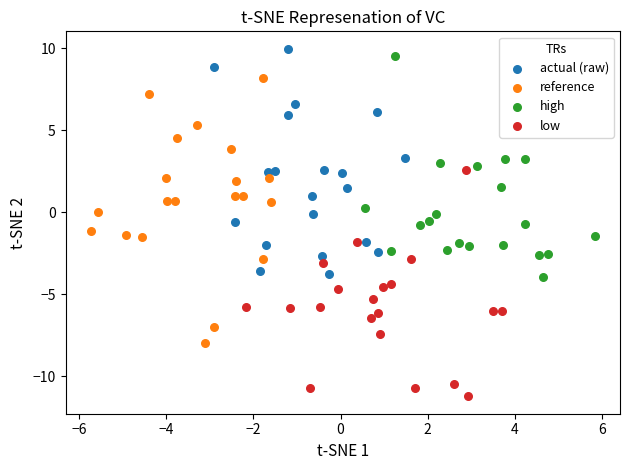

Which series reaches the minimum Y coordinate?

low